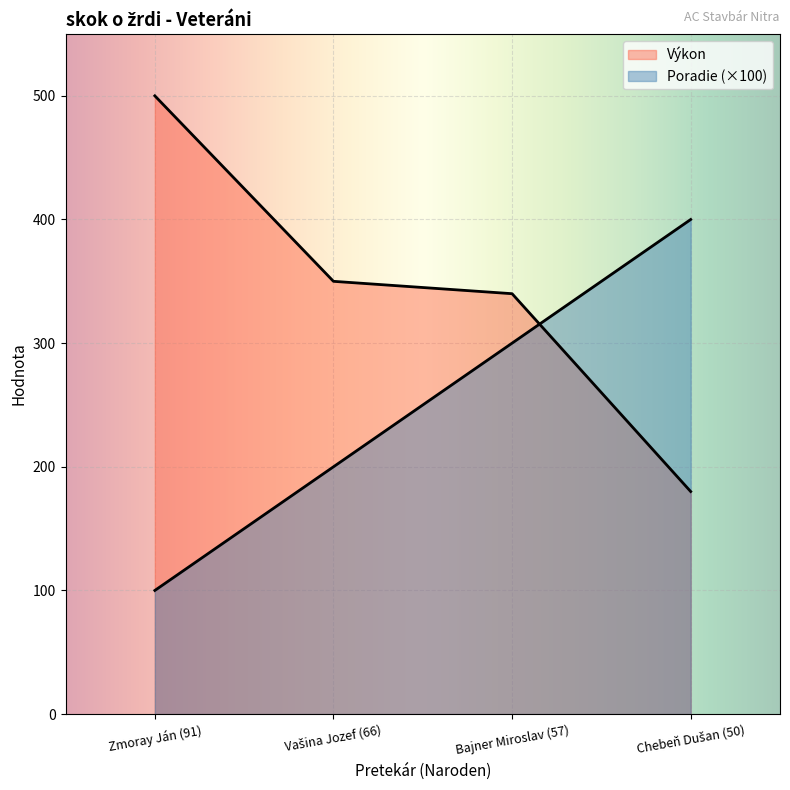

What is the difference between the second highest and minimum values in the Poradie series?

200